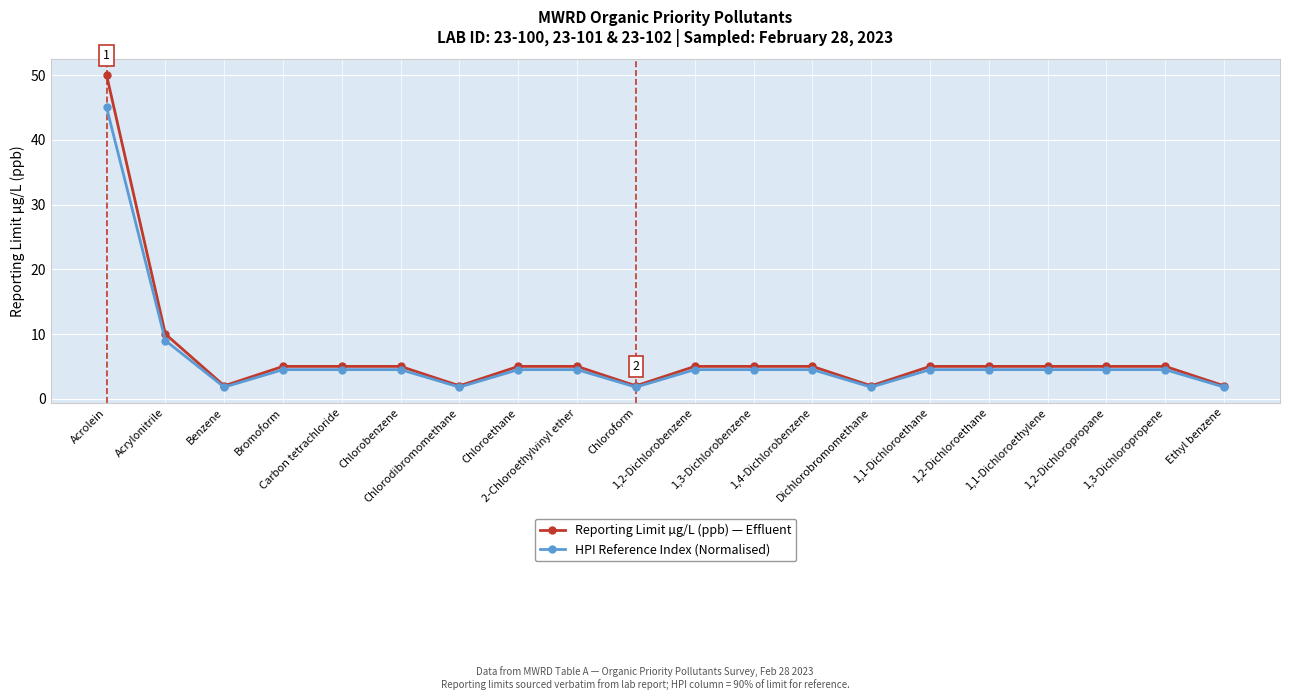

What is the difference between the highest and lowest values at Chloroform?

0.2